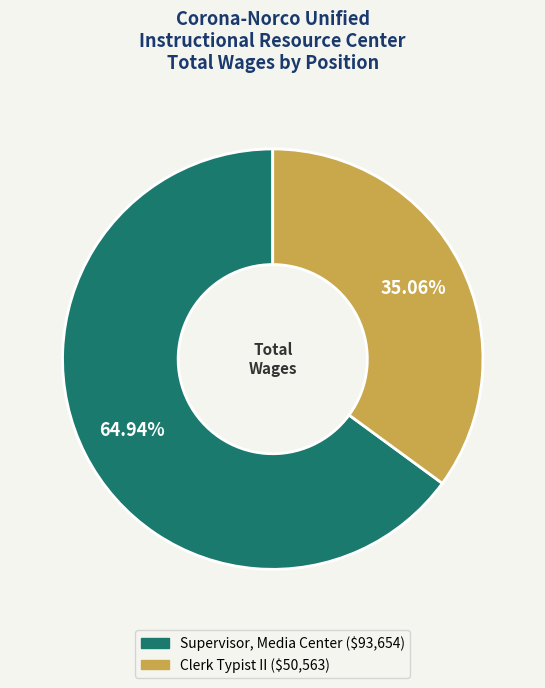

Is there a majority slice in this chart?

Yes